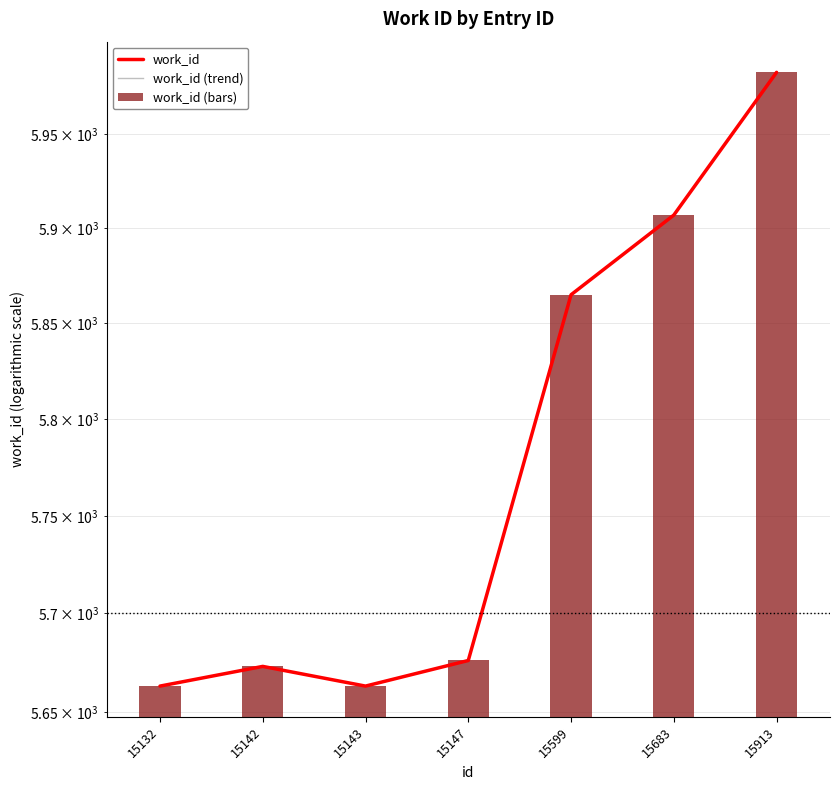

Where is work_id (bars) nearest to the value 5823?

15599